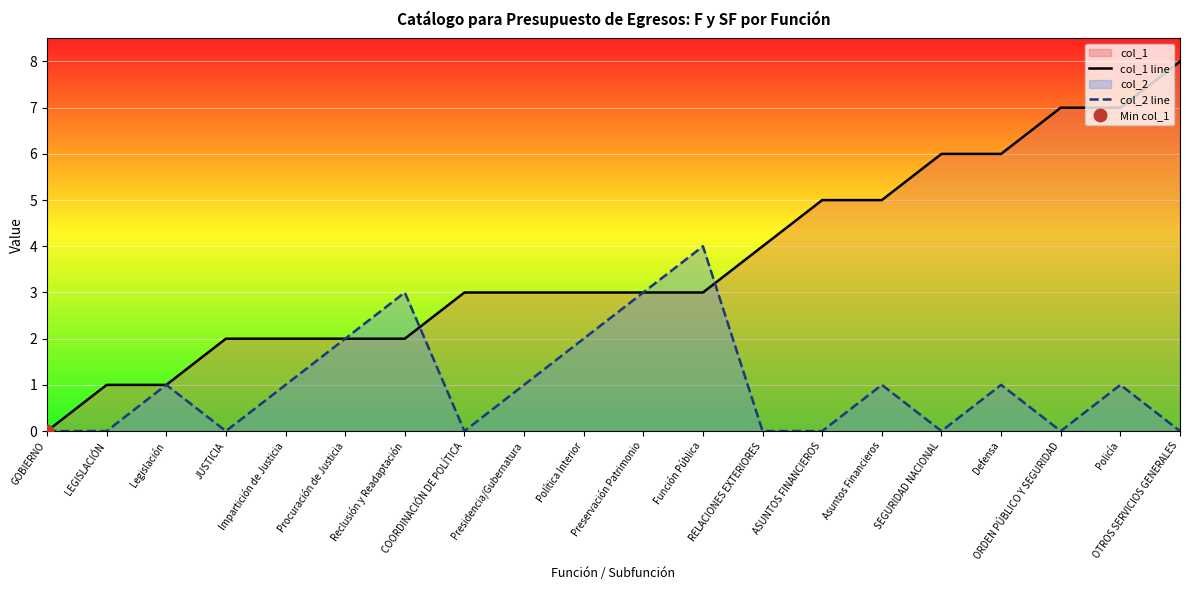

Between GOBIERNO and ORDEN PÚBLICO Y SEGURIDAD, which is larger?

ORDEN PÚBLICO Y SEGURIDAD